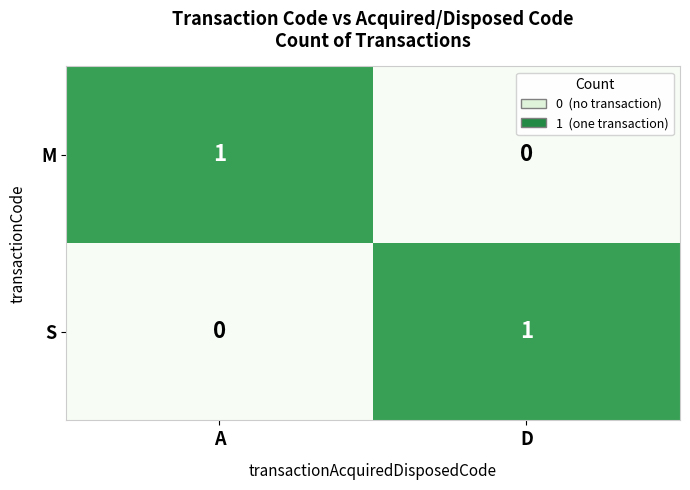

Is it true that S equals 0 at D?

False